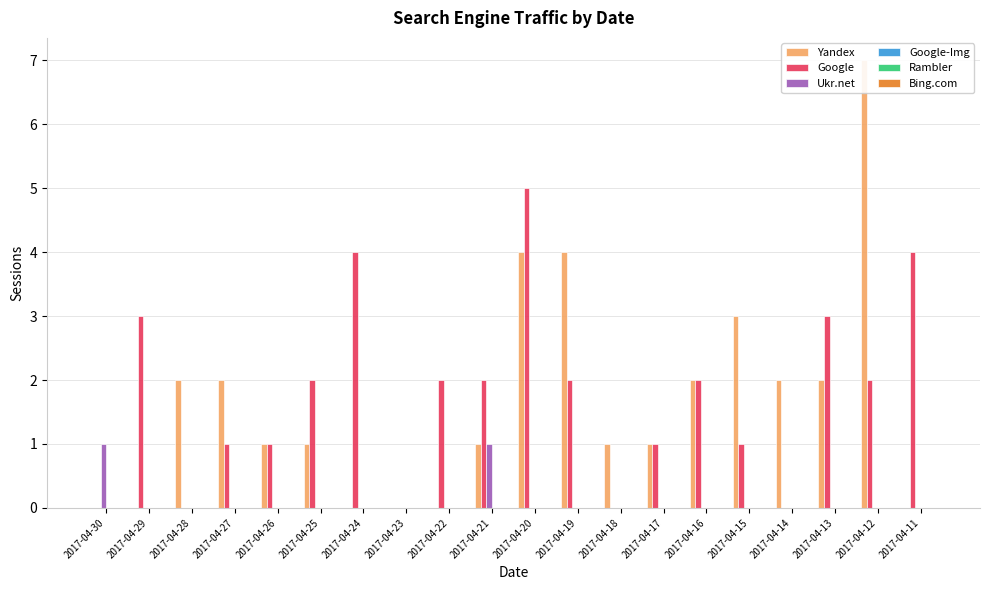

At which category is the sum across all series the highest?

2017-04-20